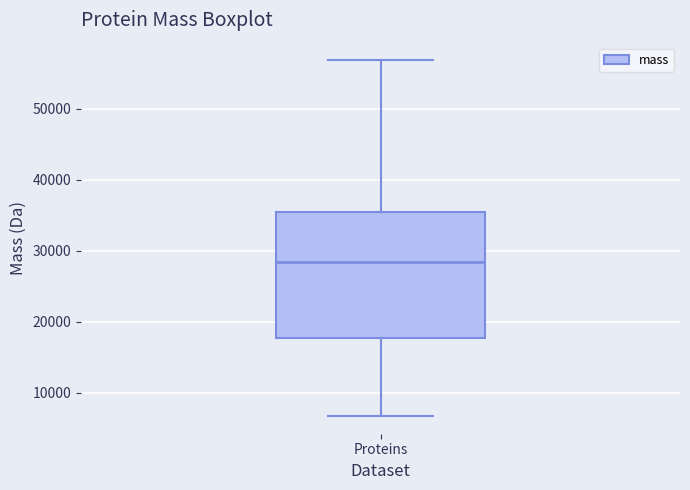

Where is the upper edge of the box for Proteins on the y-axis? The values are not printed on the chart, so give them approximately, as read against the axis.

35000